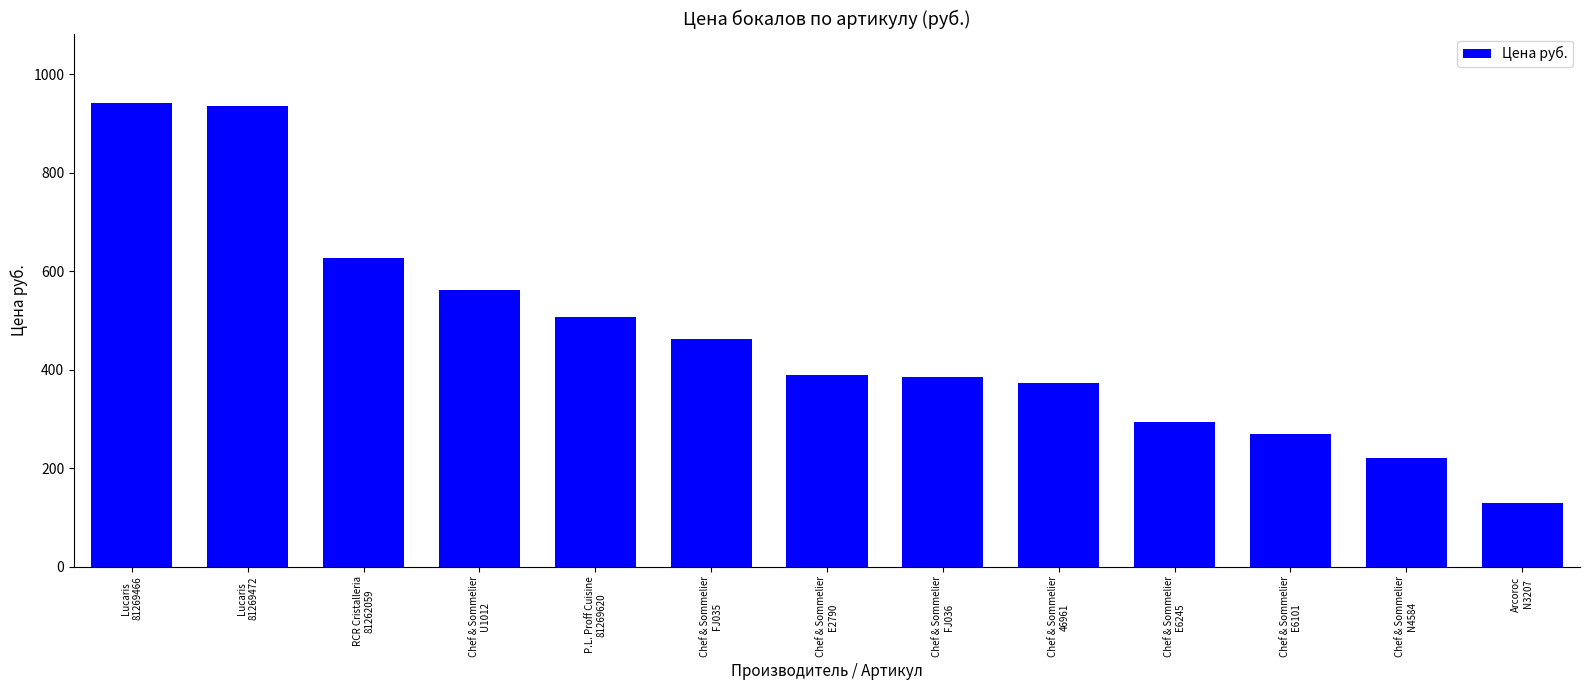

Reading right to left, transcribe all the data shown in this chart.

Arcoroc
N3207=129	Chef & Sommelier
N4584=221	Chef & Sommelier
E6101=270	Chef & Sommelier
E6245=294	Chef & Sommelier
46961=373	Chef & Sommelier
FJ036=385	Chef & Sommelier
E2790=390	Chef & Sommelier
FJ035=462	P.L. Proff Cuisine
81269620=507	Chef & Sommelier
U1012=562	RCR Cristalleria
81262059=627	Lucaris
81269472=935	Lucaris
81269466=941